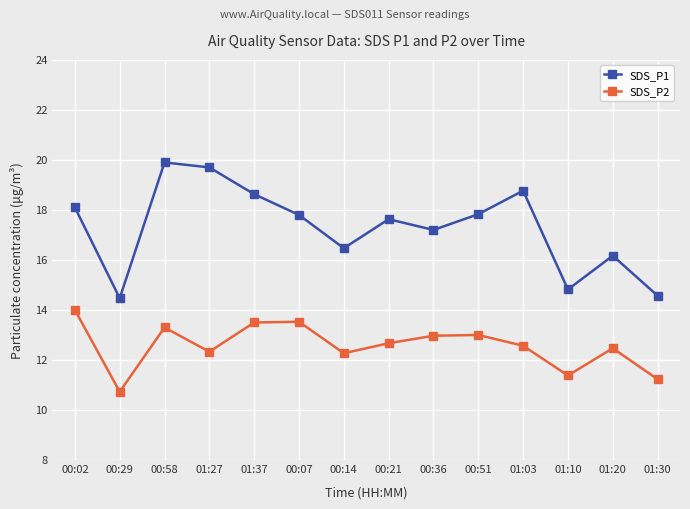

Reading right to left, what are all the values shown in this chart?

SDS_P1: 14.6	16.2	14.8	18.8	17.8	17.2	17.6	16.5	17.8	18.6	19.7	19.9	14.5	18.1
SDS_P2: 11.2	12.5	11.4	12.6	13.0	13.0	12.7	12.3	13.5	13.5	12.3	13.3	10.7	14.0